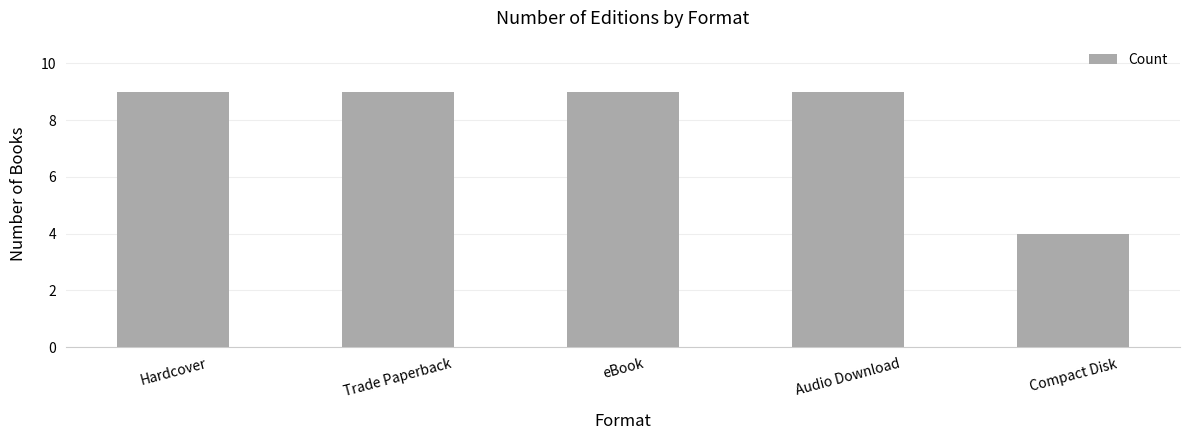

True or false: the data shows 9 at eBook.

True